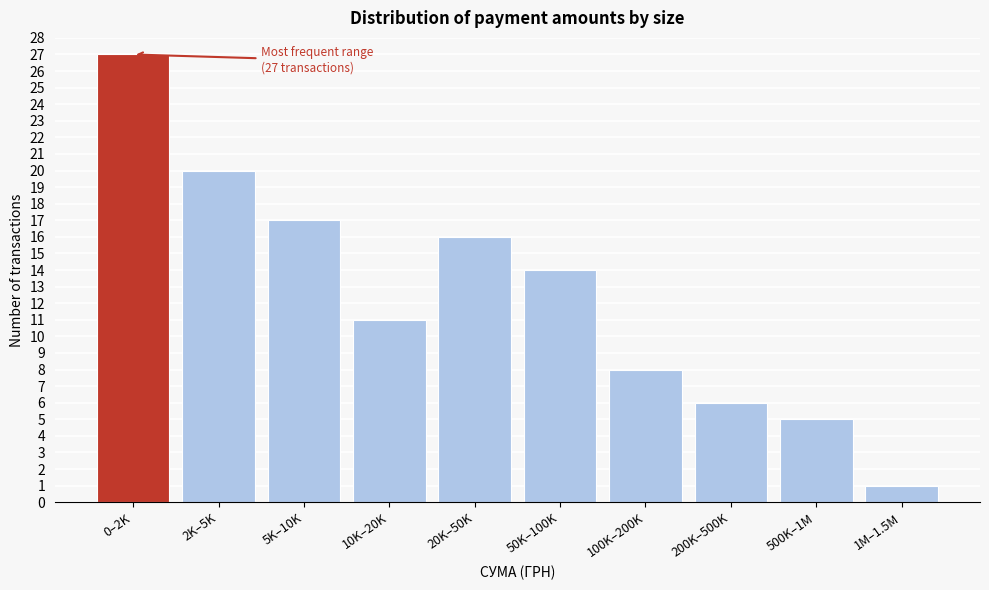

Reading right to left, what are all the values shown in this chart?

1M–1.5M=1	500K–1M=5	200K–500K=6	100K–200K=8	50K–100K=14	20K–50K=16	10K–20K=11	5K–10K=17	2K–5K=20	0–2K=27